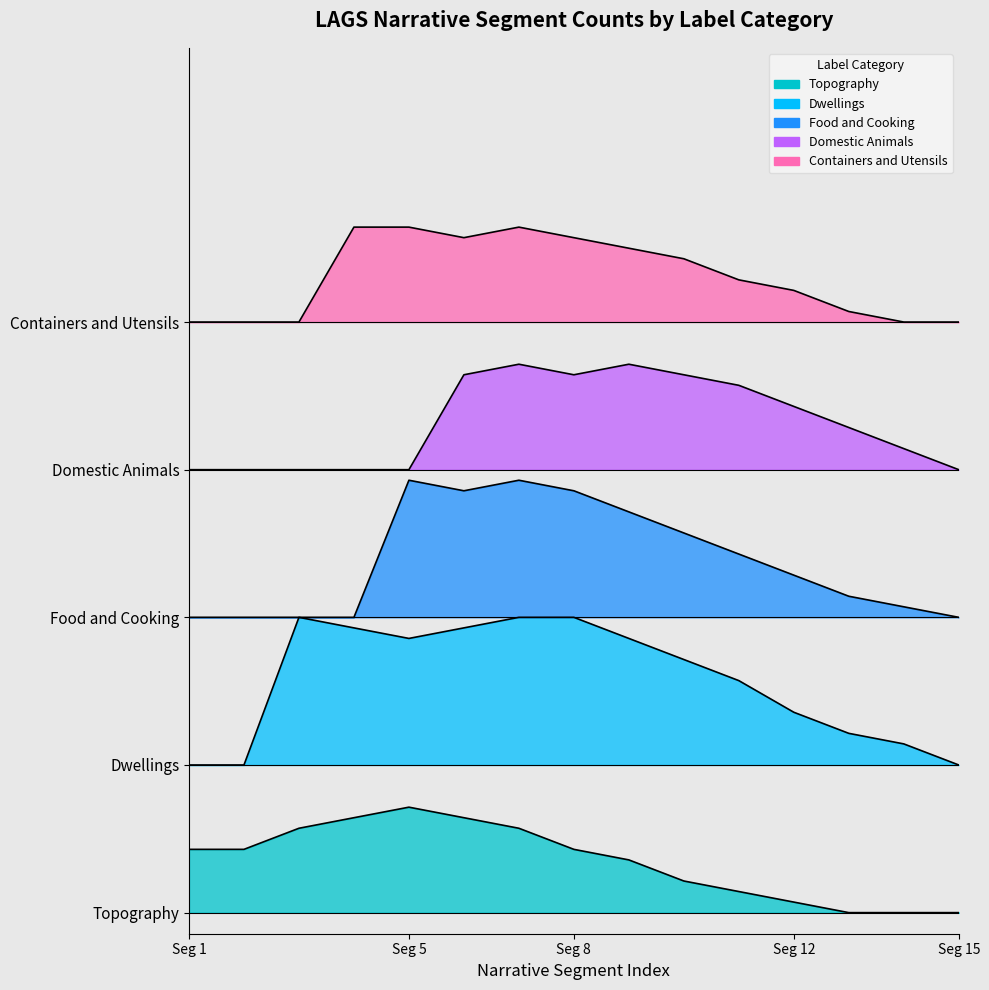

What is the spread (max minus min) of values at 14?

56